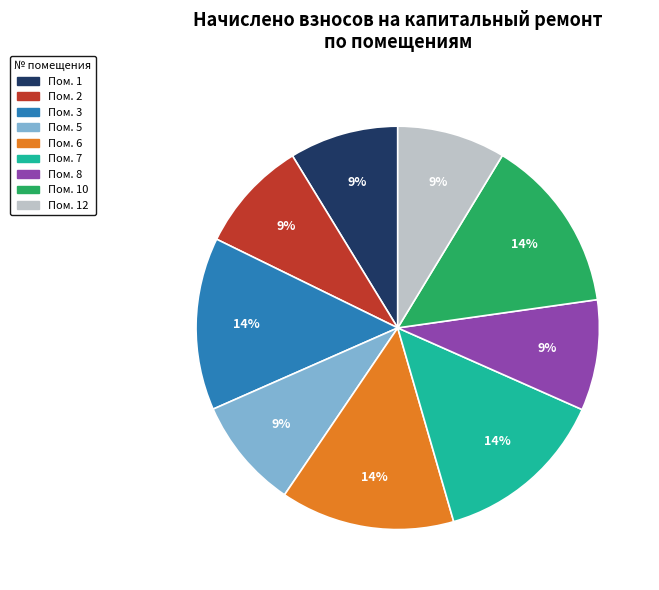

To the nearest percent, what is the difference between the largest and smallest slice percentages?

5%